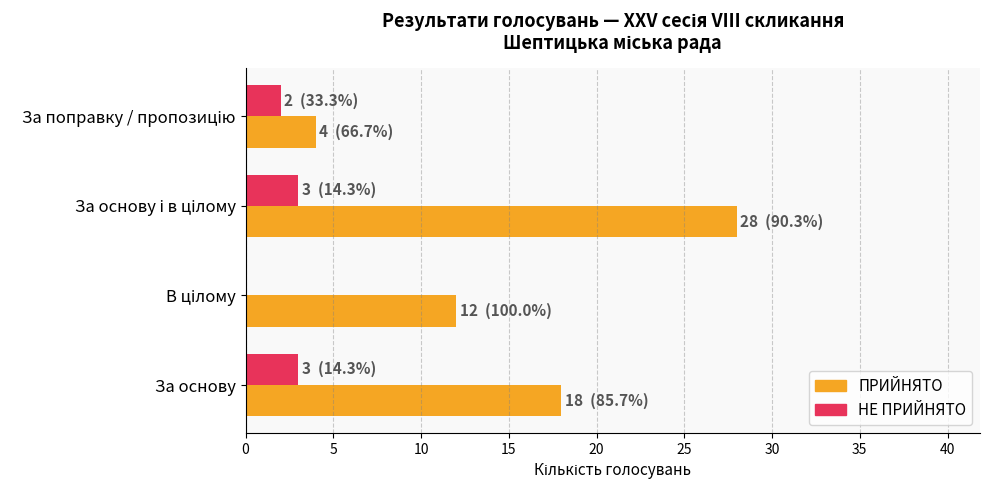

The НЕ ПРИЙНЯТО series shows 3 at За основу. True or false?

True